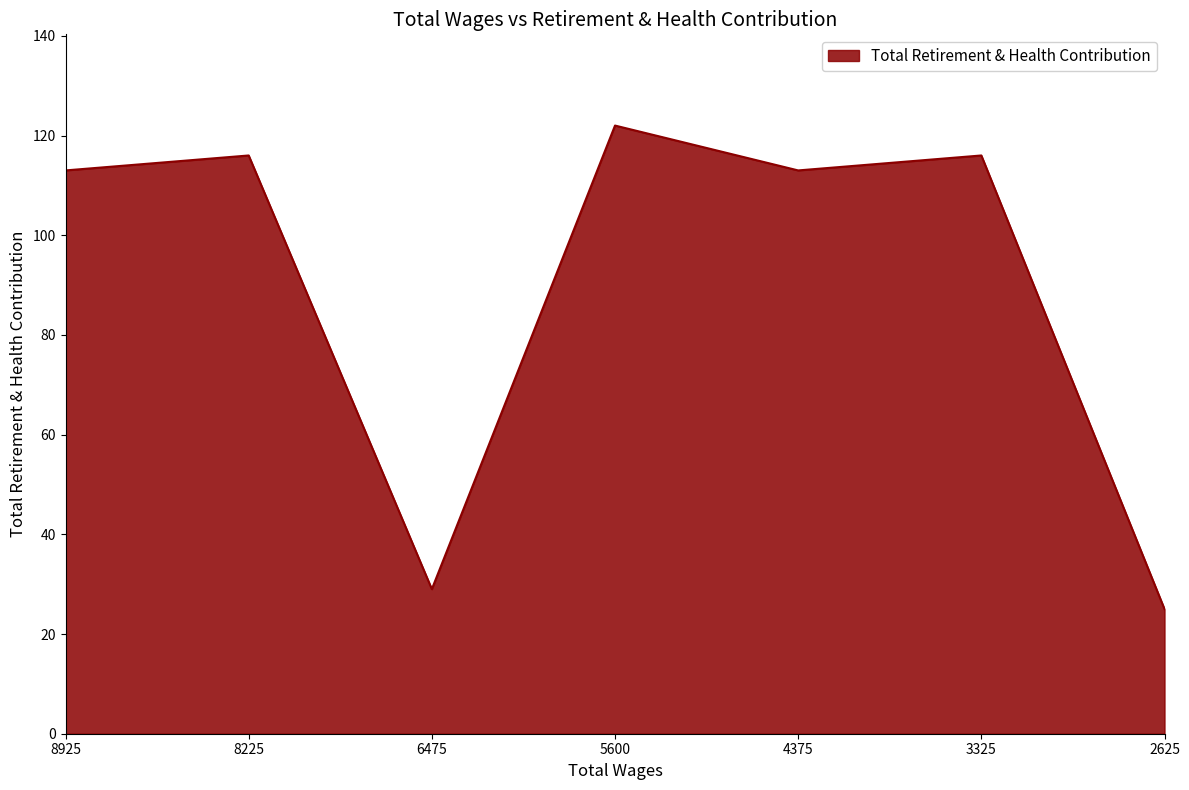

What is the change in value from 8225 to 6475?

-87